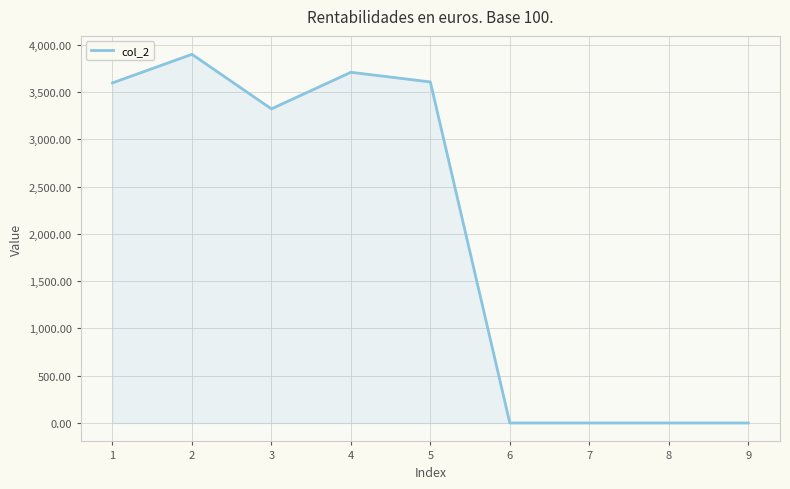

How many distinct data groups are displayed?

1